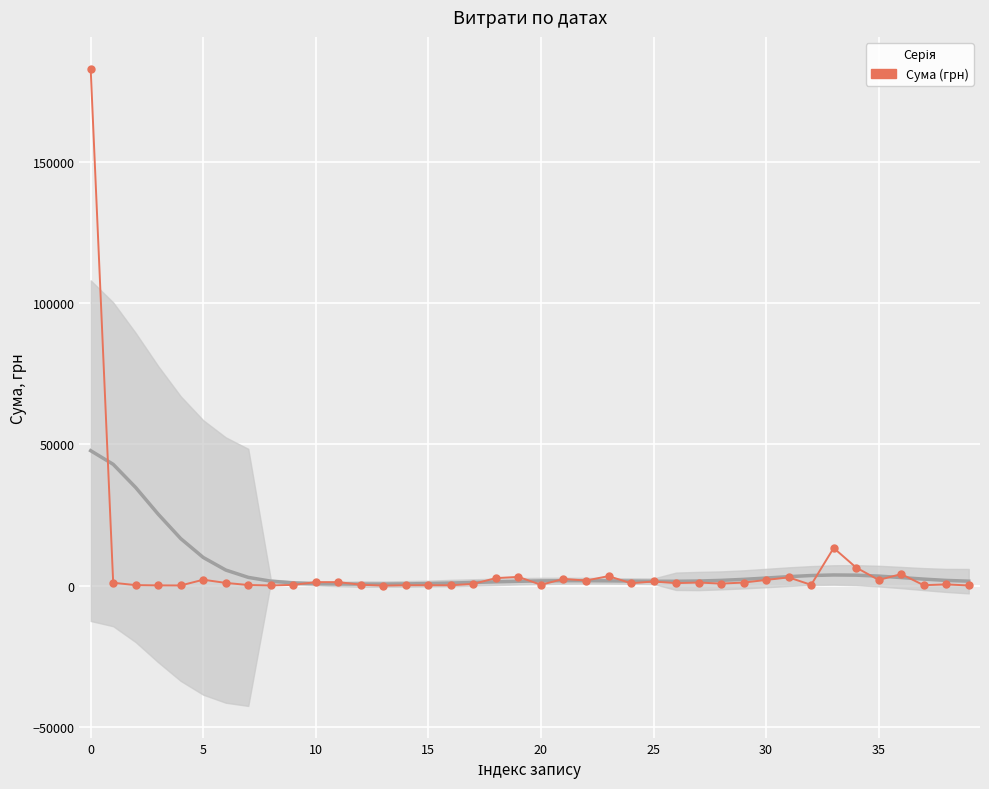

At which category does the chart reach its minimum across all series?

13